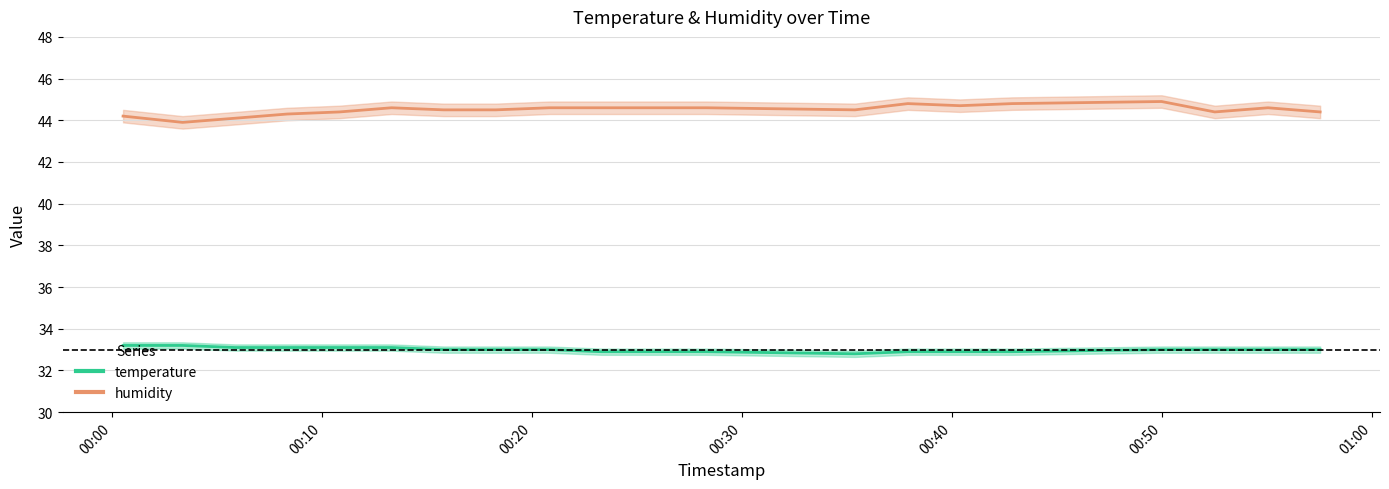

True or false: humidity has a value of 44.6 at 2023-07-20T00:28:19.

True